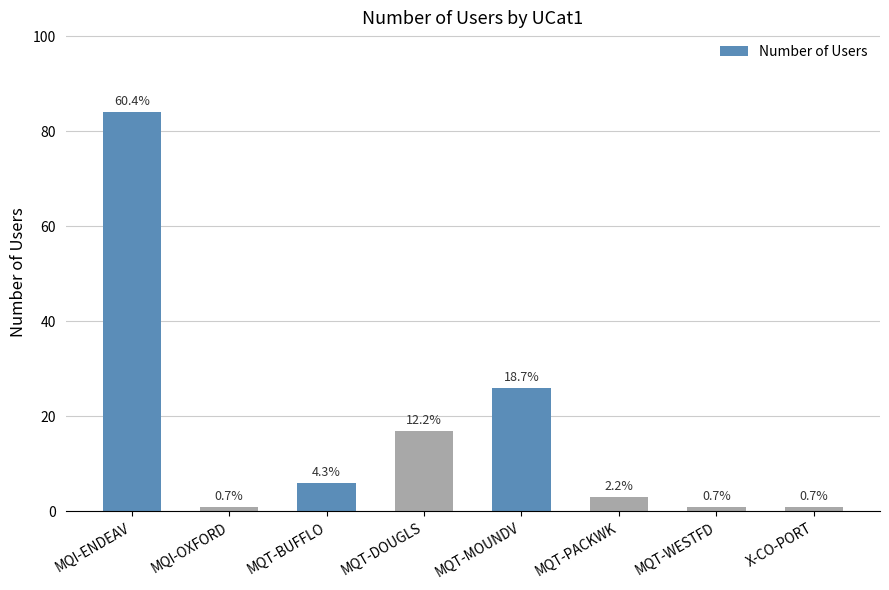

What is the average value?

17